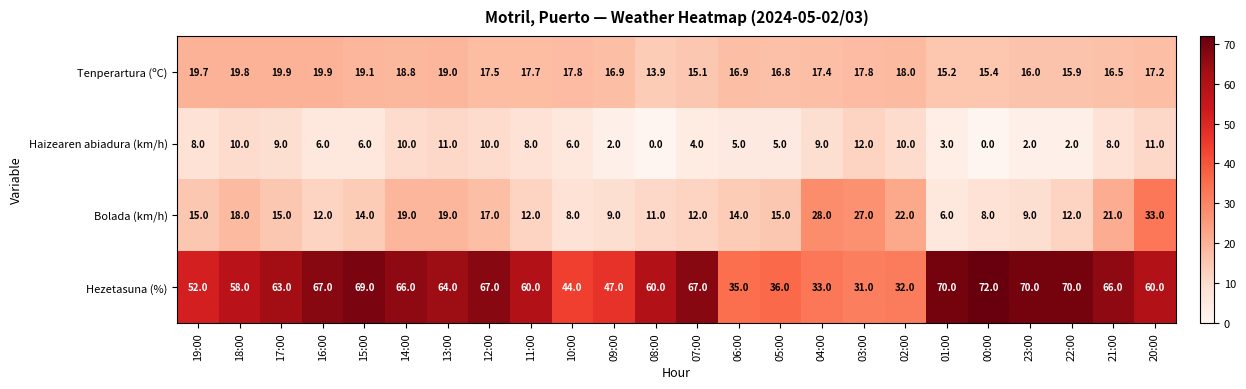

Is it true that Hezetasuna (%) equals 94.8 at 18:00?

False